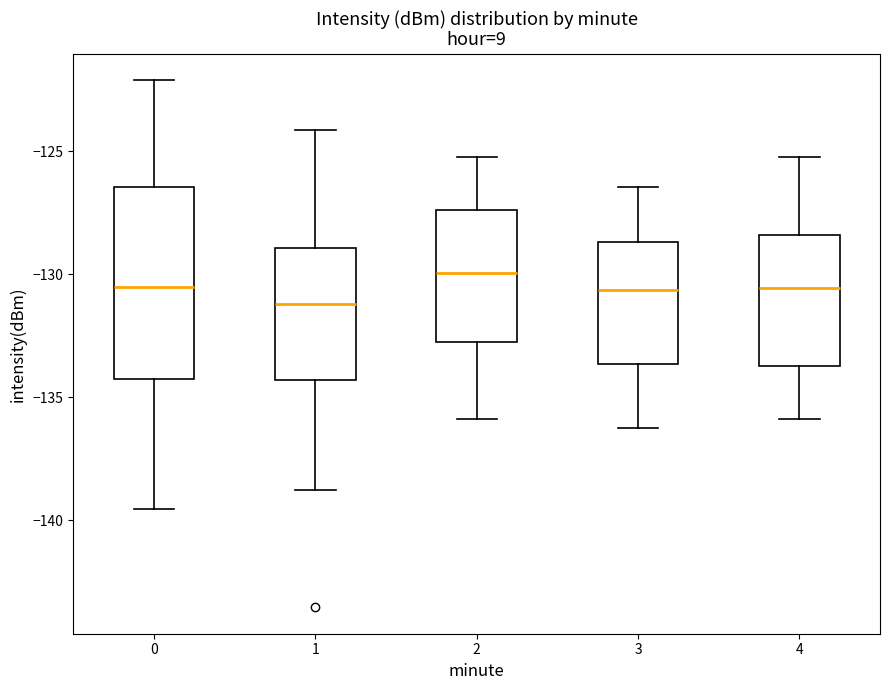

Which box is the tallest, from its lower edge to its upper edge?

0